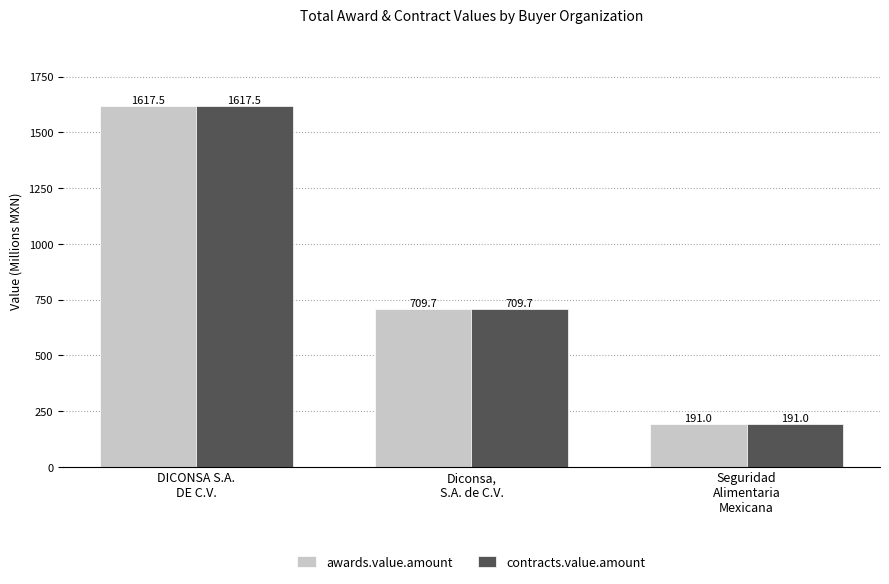

What position from the right is Seguridad
Alimentaria
Mexicana?

1